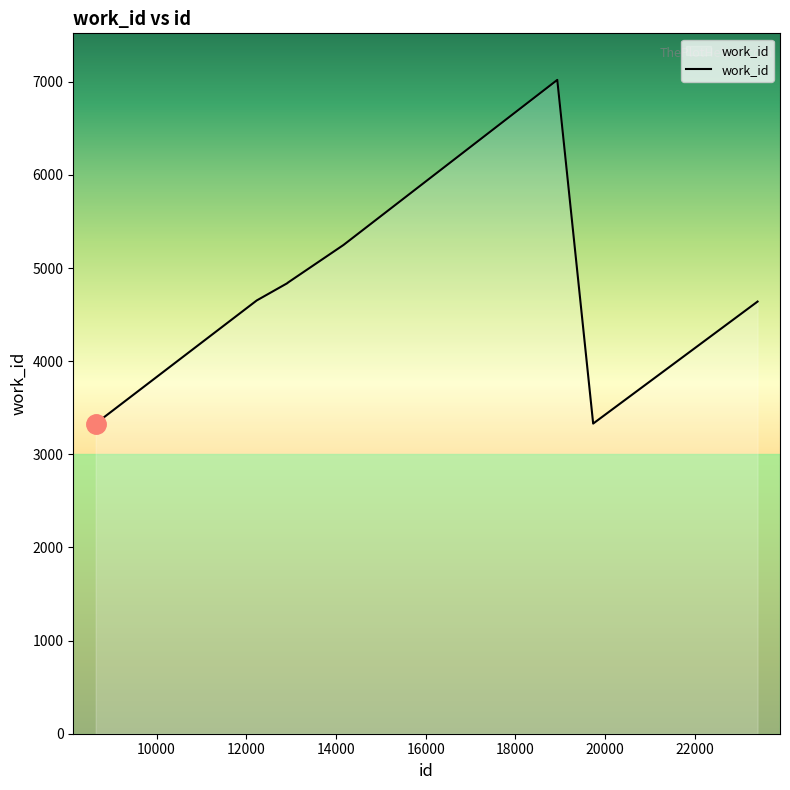

What is the difference between the maximum and minimum values?

3690